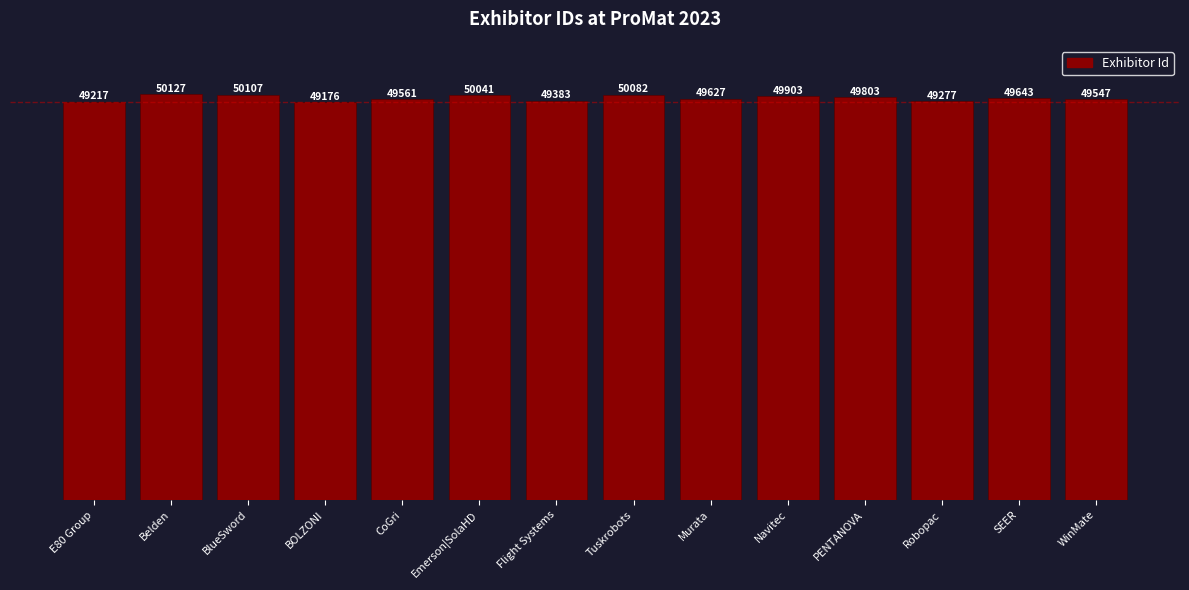

What is the difference between the maximum and second lowest values?

910